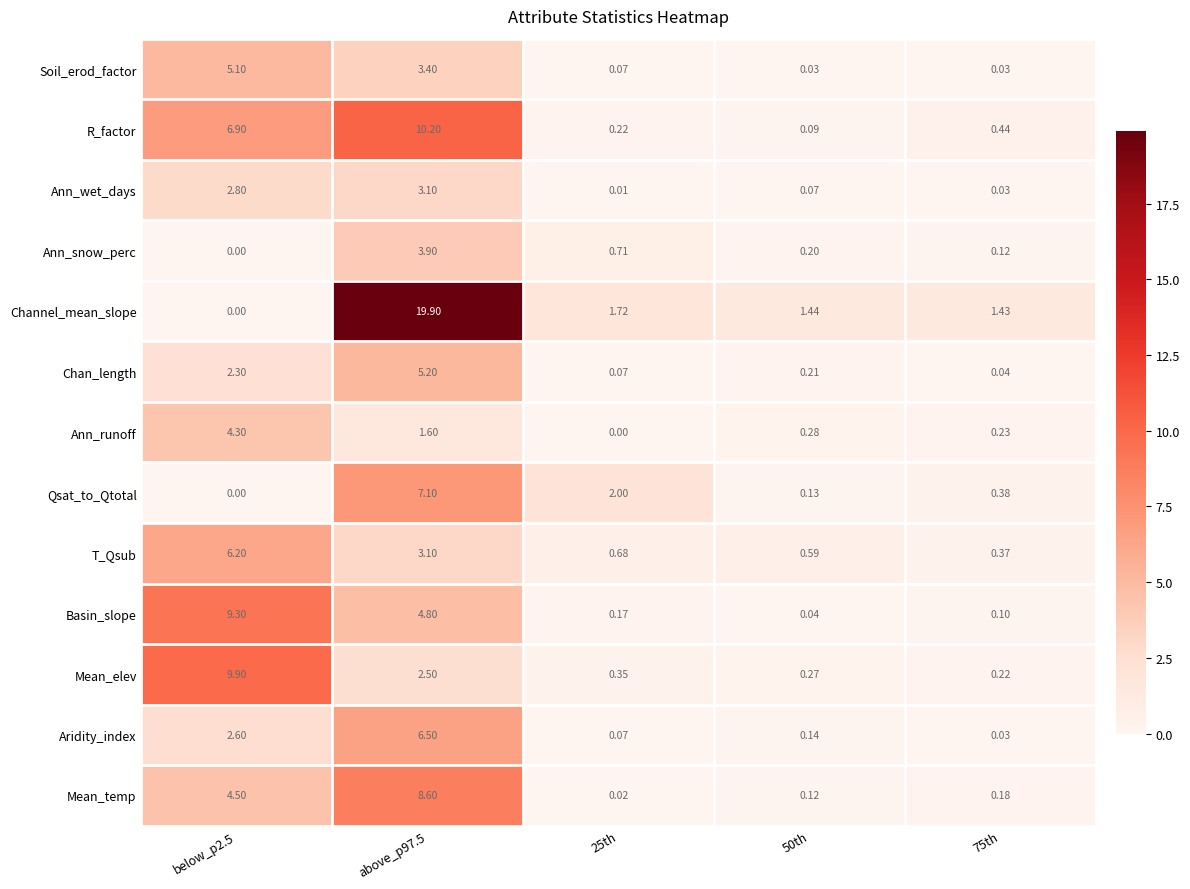

What is the greatest value displayed?

19.9